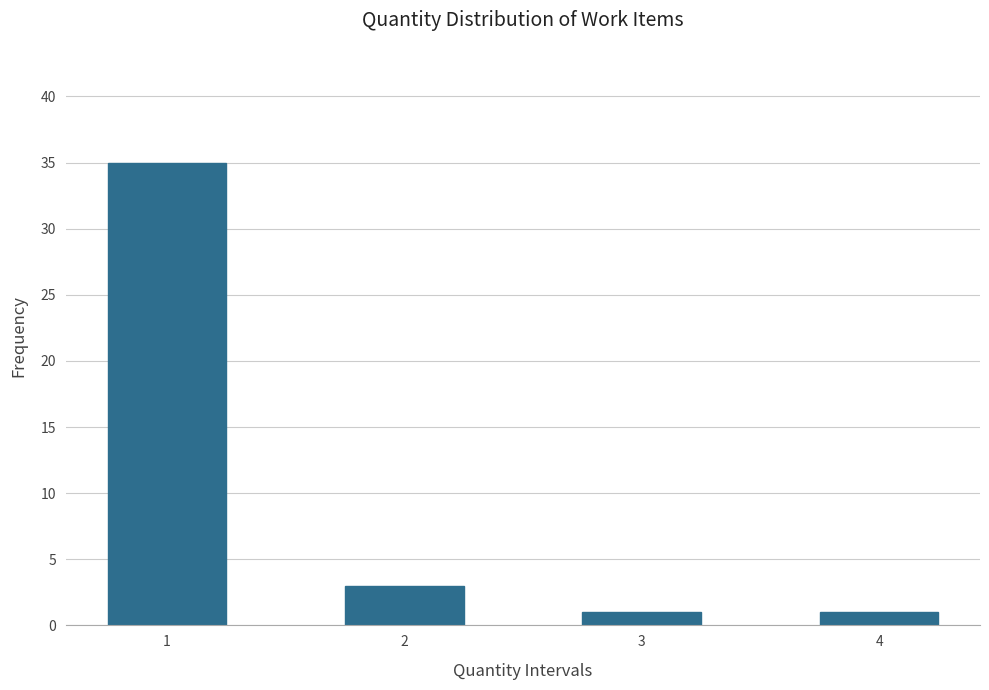

Reading left to right, list all the values displayed in this chart.

35	3	1	1